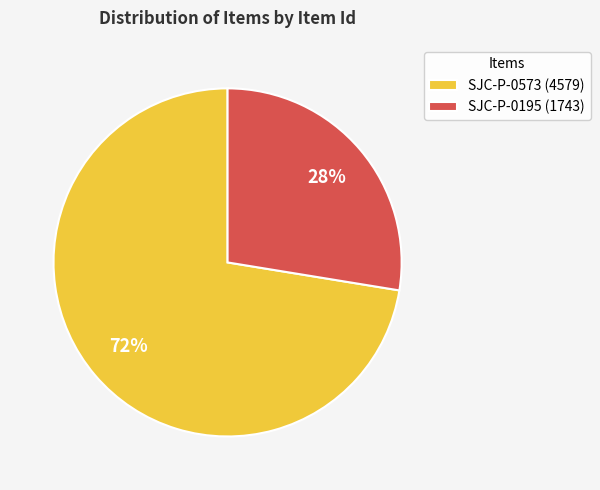

What is the largest slice in the pie chart?

SJC-P-0573 (4579)